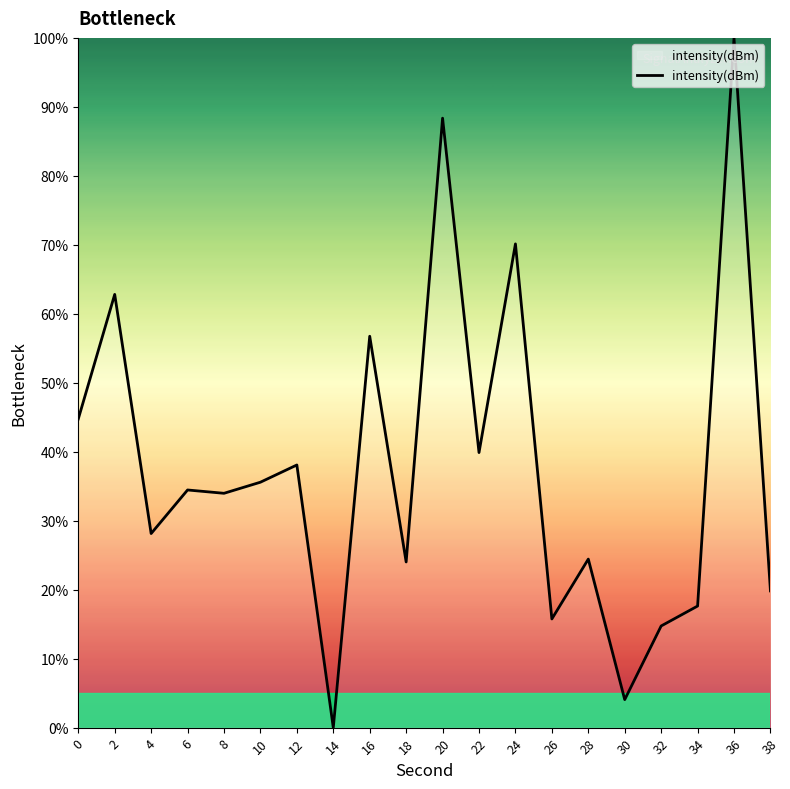

What is the change in value from 2 to 16?

-6.1